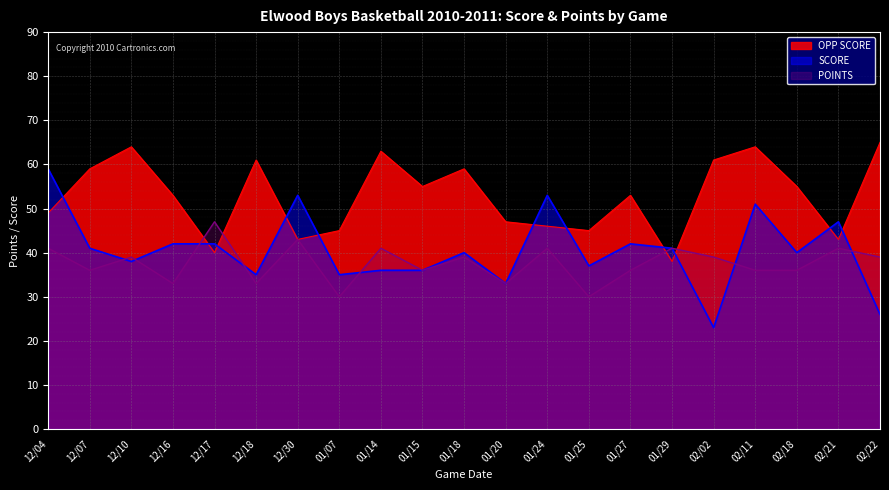

What are all the series names shown in the legend?

OPP SCORE, SCORE, POINTS